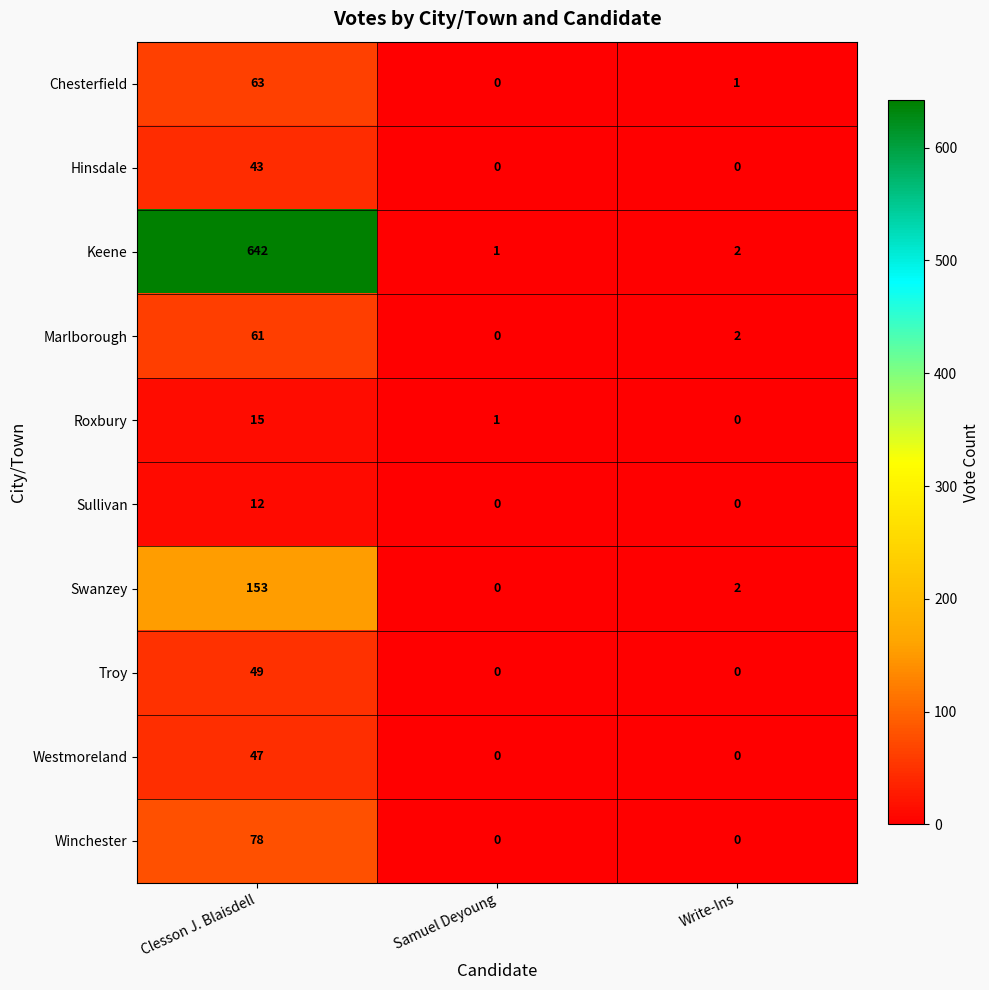

List the labels in order of Marlborough value, smallest first.

Samuel Deyoung, Write-Ins, Clesson J. Blaisdell